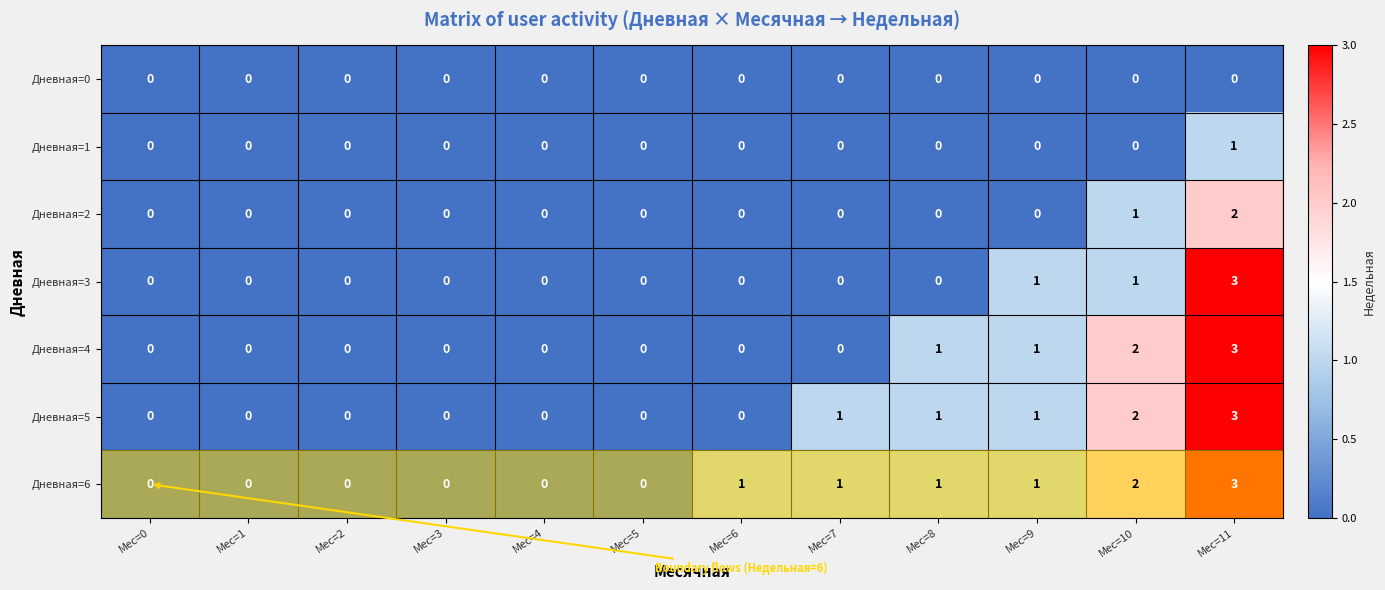

Count the Дневная=3 values in the range 0 to 1.

11